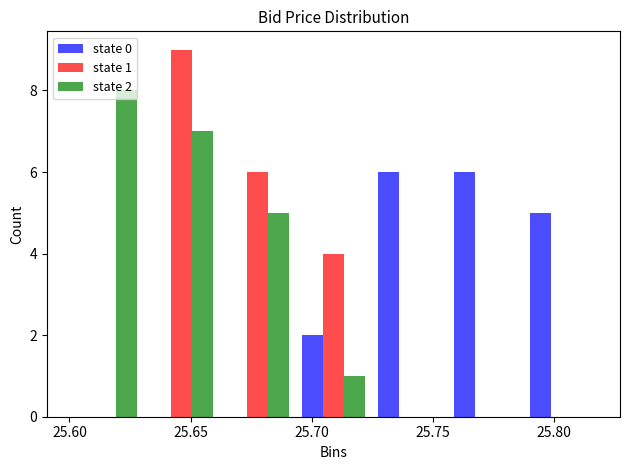

In the state 1 series, which range on the x-axis has the tallest bar?

25.630 to 25.660